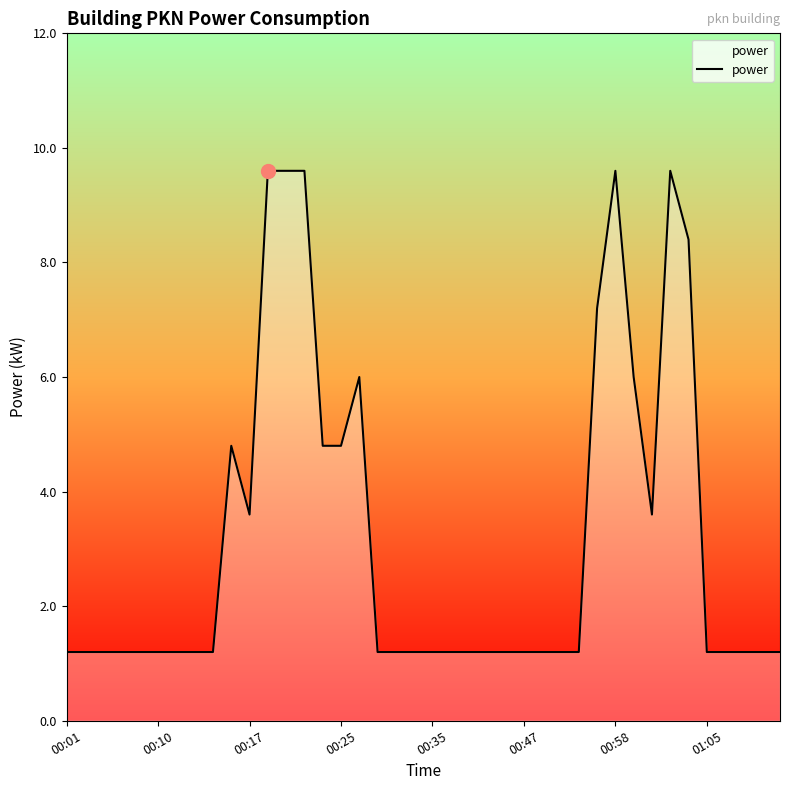

What is the difference between the maximum and minimum values?

8.4